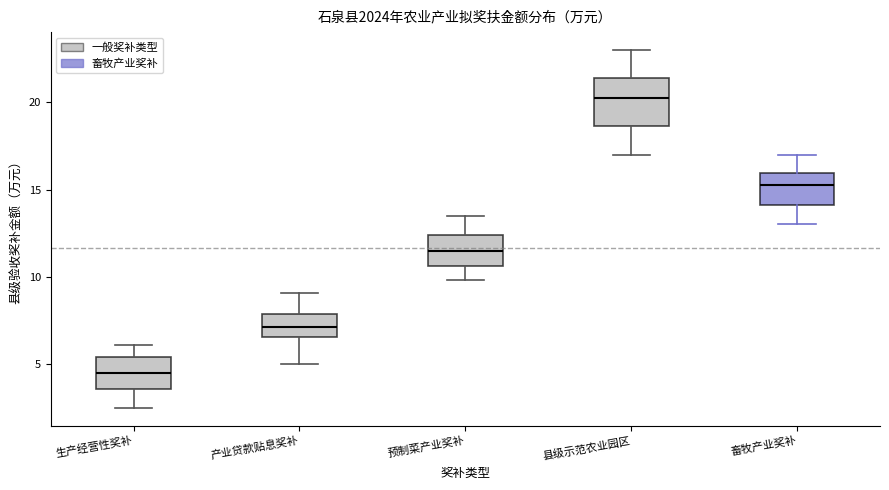

Reading left to right, transcribe this box plot: for each box, give where its median line is, the range the box spans, and where its two whiskers end, as read against the y-axis. The values are not printed on the chart, so give them approximately, as read against the axis.

生产经营性奖补: median 4.5, box 3.5 to 5.5, whiskers 2.5 to 6.0
产业贷款贴息奖补: median 7.0, box 6.5 to 8.0, whiskers 5.0 to 9.0
预制菜产业奖补: median 11.5, box 10.5 to 12.5, whiskers 10.0 to 13.5
县级示范农业园区: median 20.5, box 18.5 to 21.5, whiskers 17.0 to 23.0
畜牧产业奖补: median 15.5, box 14.0 to 16.0, whiskers 13.0 to 17.0